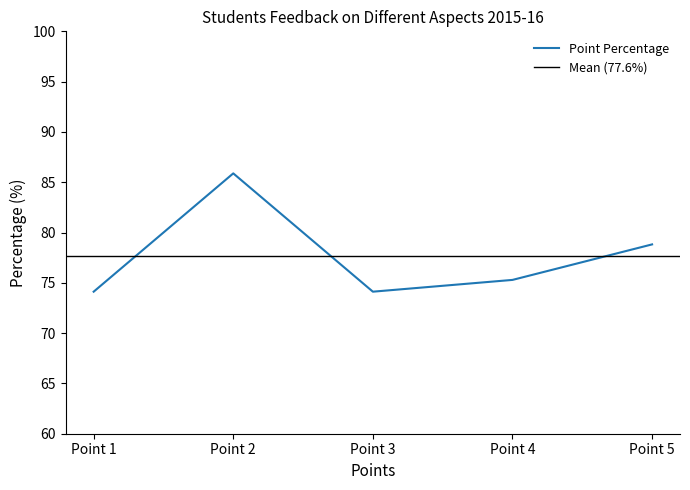

Approximately how many times larger is the value at Point 4 compared to Point 3?

1.0